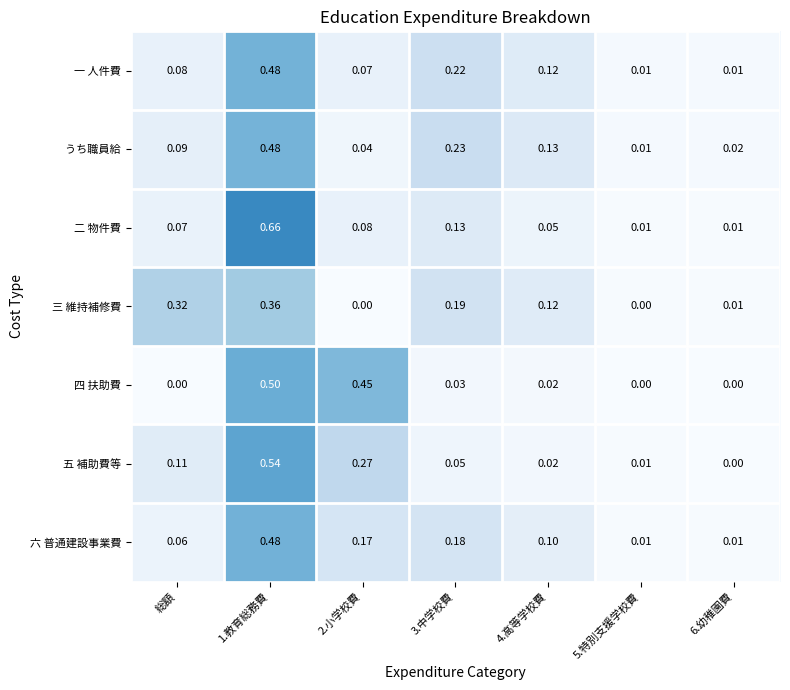

What is the total value across all series at 1.教育総務費?

3.5